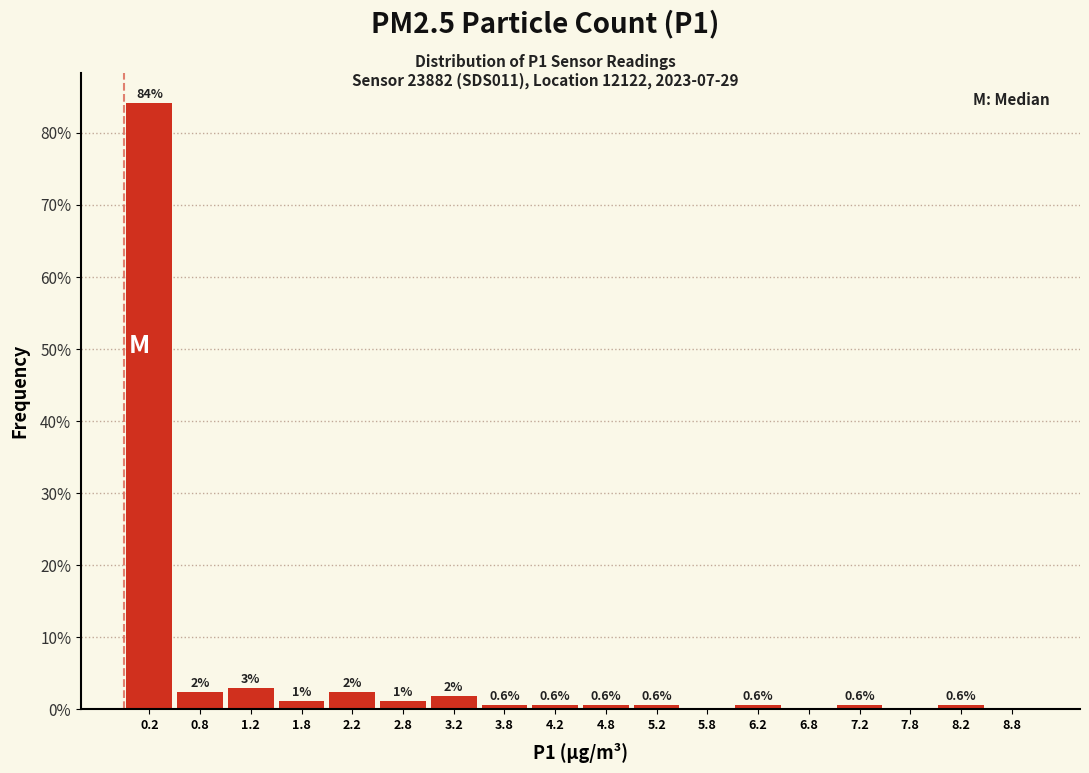

Which range on the x-axis has the tallest bar?

0.0 to 0.5